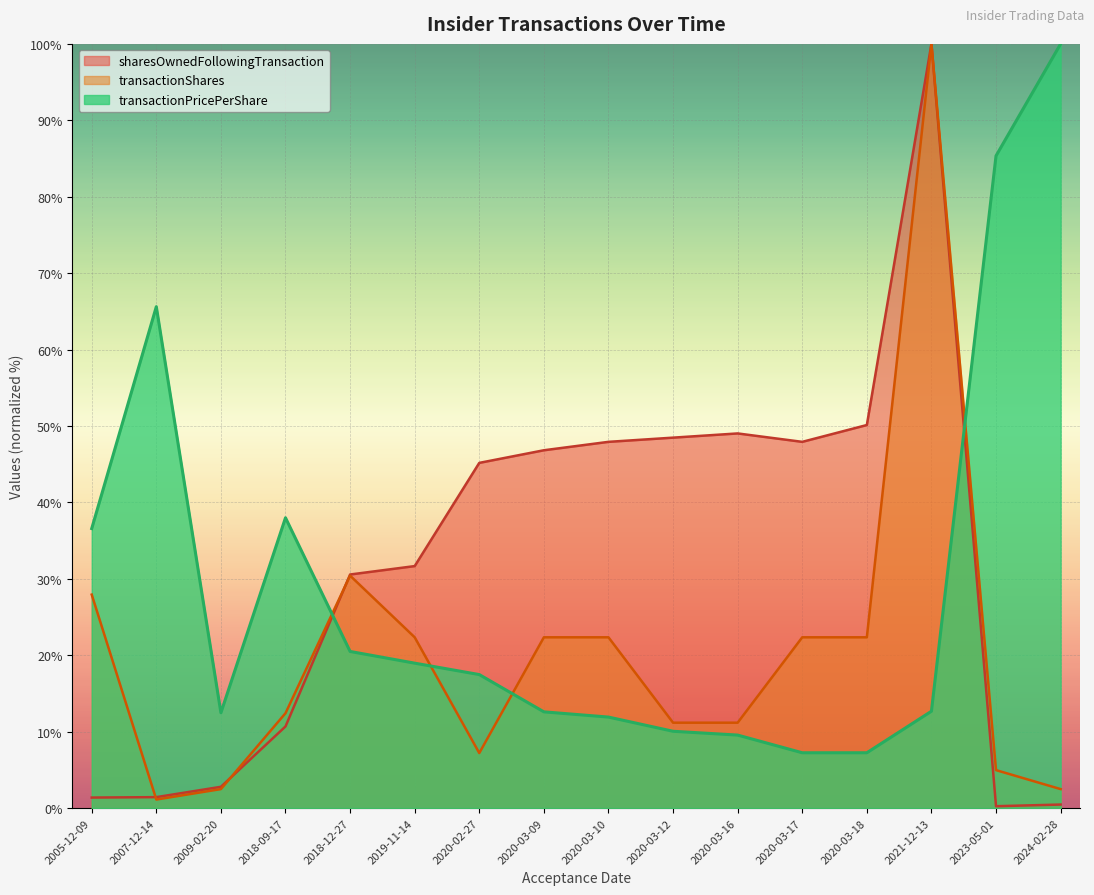

Rank the series at 2024-02-28 from lowest to highest value.

sharesOwnedFollowingTransaction, transactionShares, transactionPricePerShare